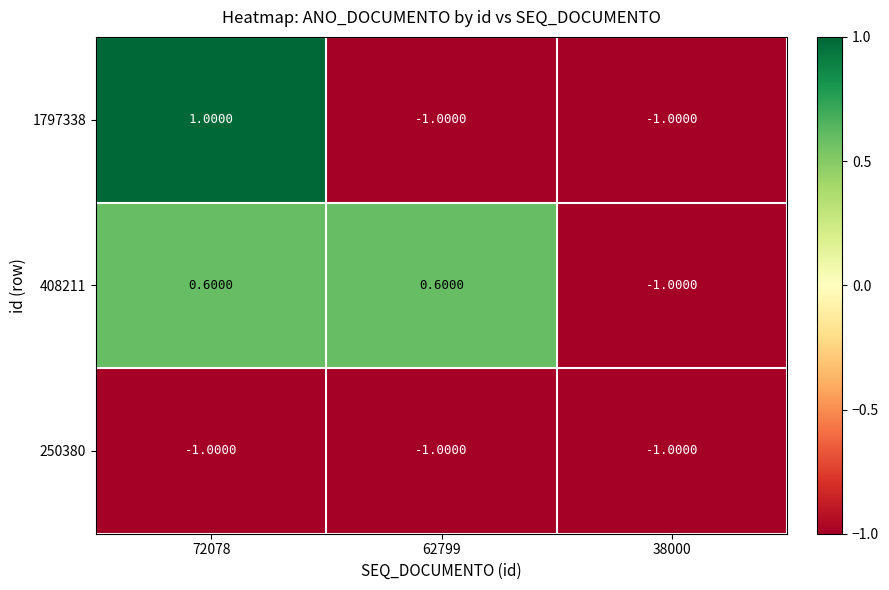

Rank the series by their average value, from lowest to highest.

250380, 1797338, 408211